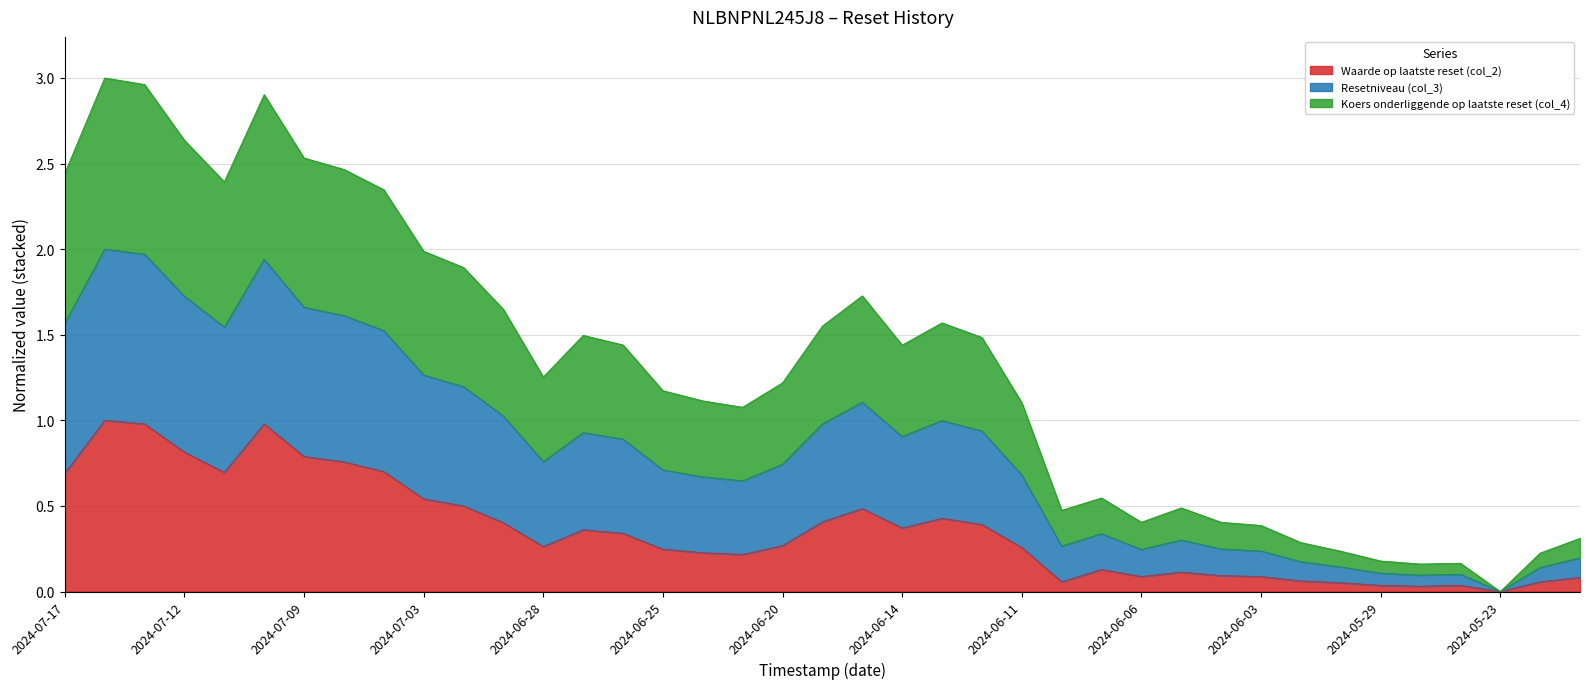

The Waarde op laatste reset (col_2) series shows 0.2 at 2024-07-03. True or false?

False